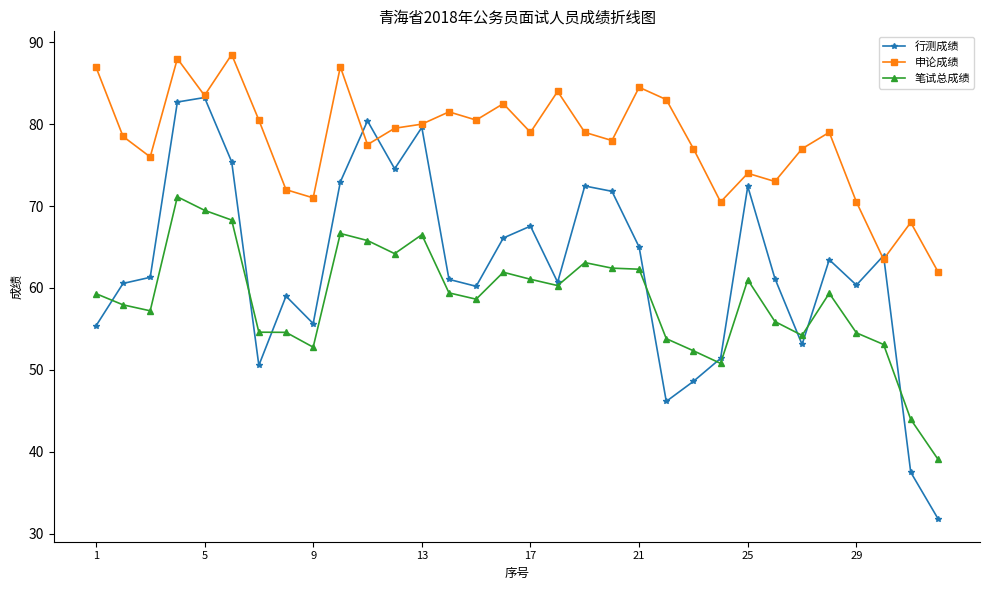

True or false: 申论成绩 has more than 1 points higher than both neighbors.

True